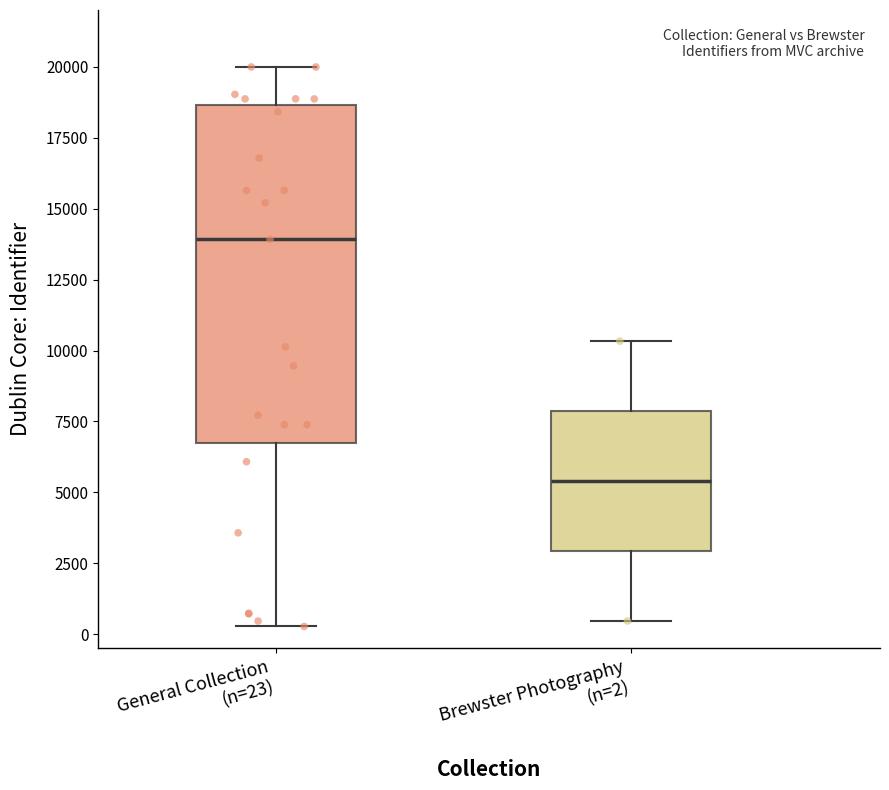

Where does the lower whisker of the box for Brewster Photography (n=2) end on the y-axis? The values are not printed on the chart, so give them approximately, as read against the axis.

500